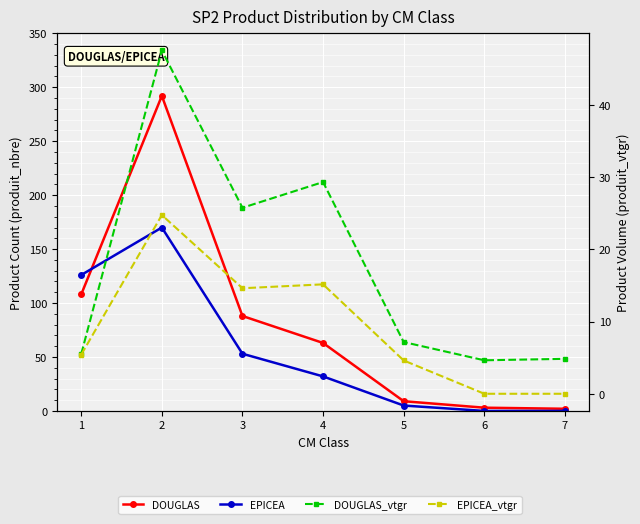

The EPICEA_vtgr series shows 0.0 at 7. True or false?

True